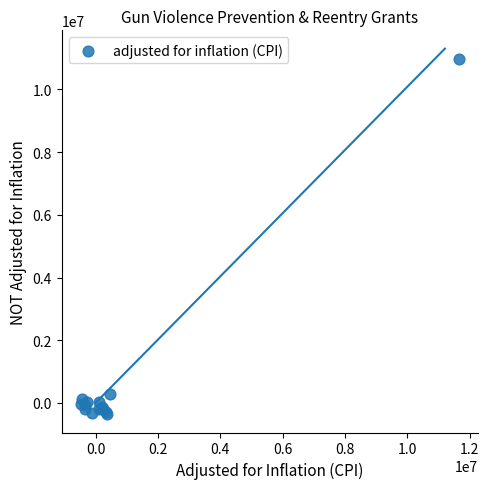

What Y value in the scatter plot is closest to 5312782?

285176.0